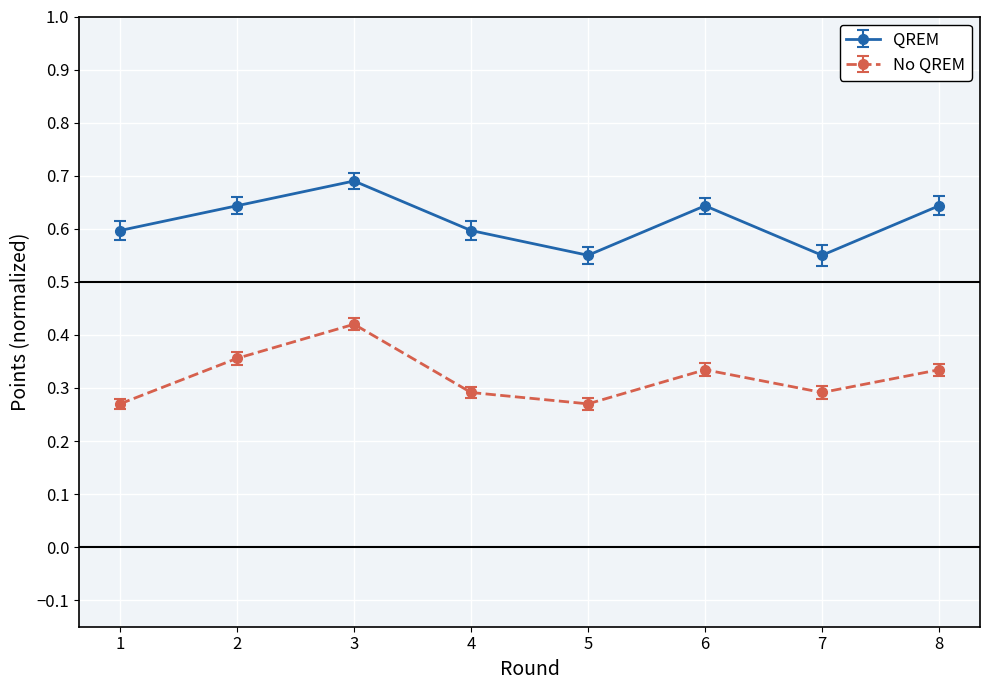

The value of QREM at 6 is 0.9. True or false?

False